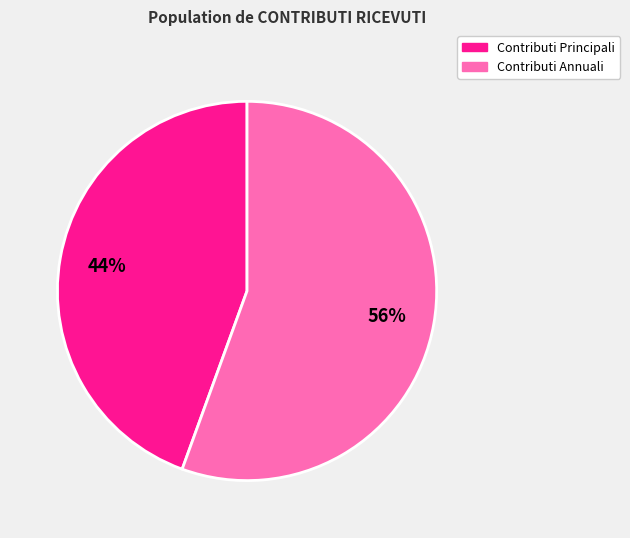

Is there a majority slice in this chart?

Yes